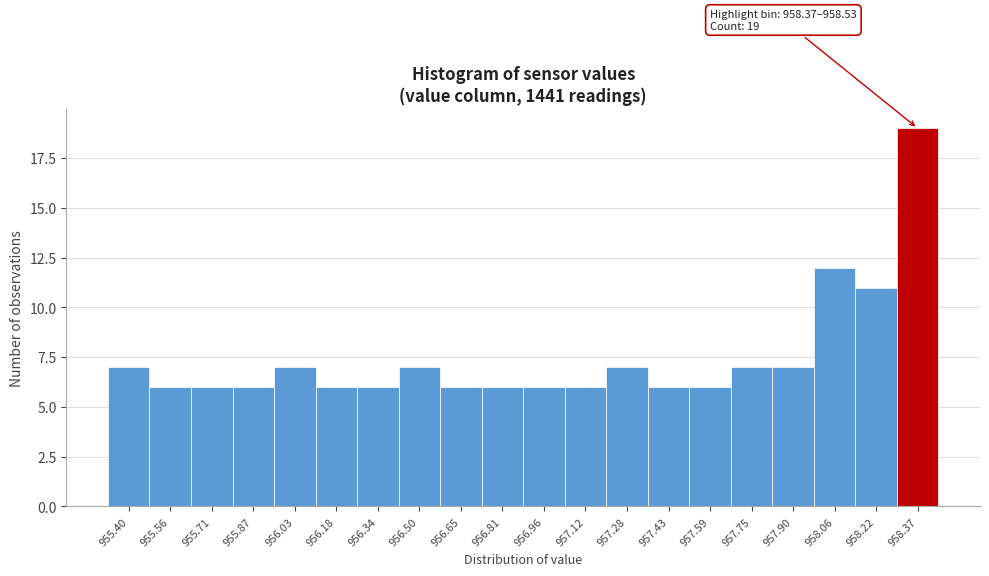

Reading right to left, list all the values displayed in this chart.

958.37=19	958.22=11	958.06=12	957.90=7	957.75=7	957.59=6	957.43=6	957.28=7	957.12=6	956.96=6	956.81=6	956.65=6	956.50=7	956.34=6	956.18=6	956.03=7	955.87=6	955.71=6	955.56=6	955.40=7